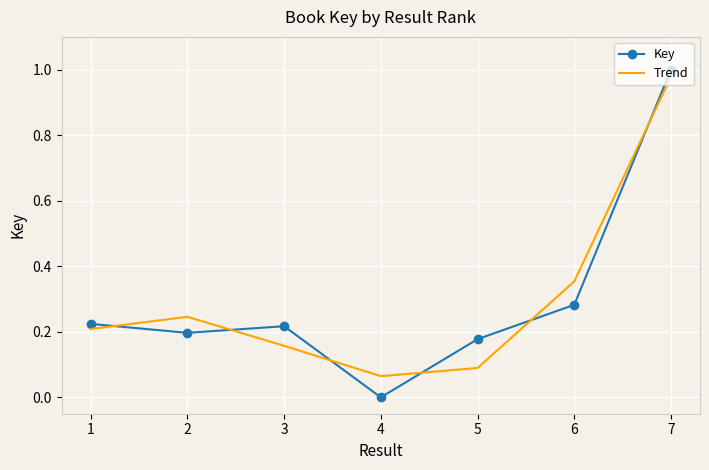

Is it true that Trend equals 0.5 at 6?

False